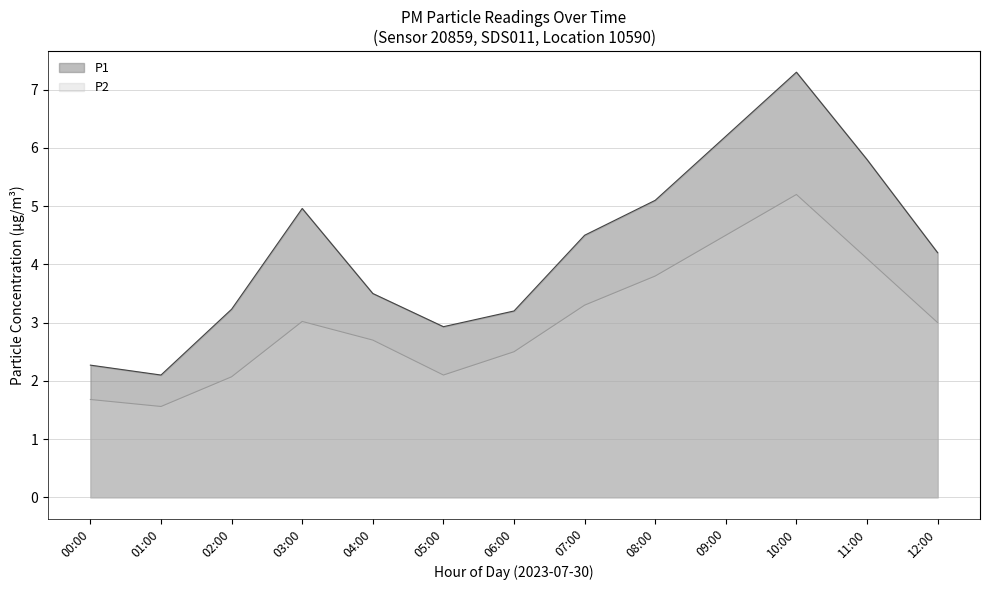

Which label corresponds to the smallest value in the chart?

01:00